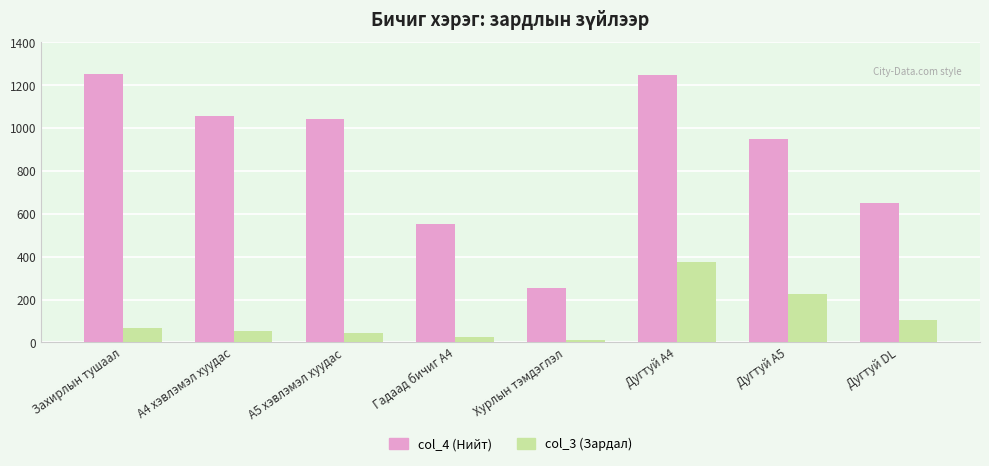

Rank the series at Захирлын тушаал from lowest to highest value.

col_3 (Зардал), col_4 (Нийт)